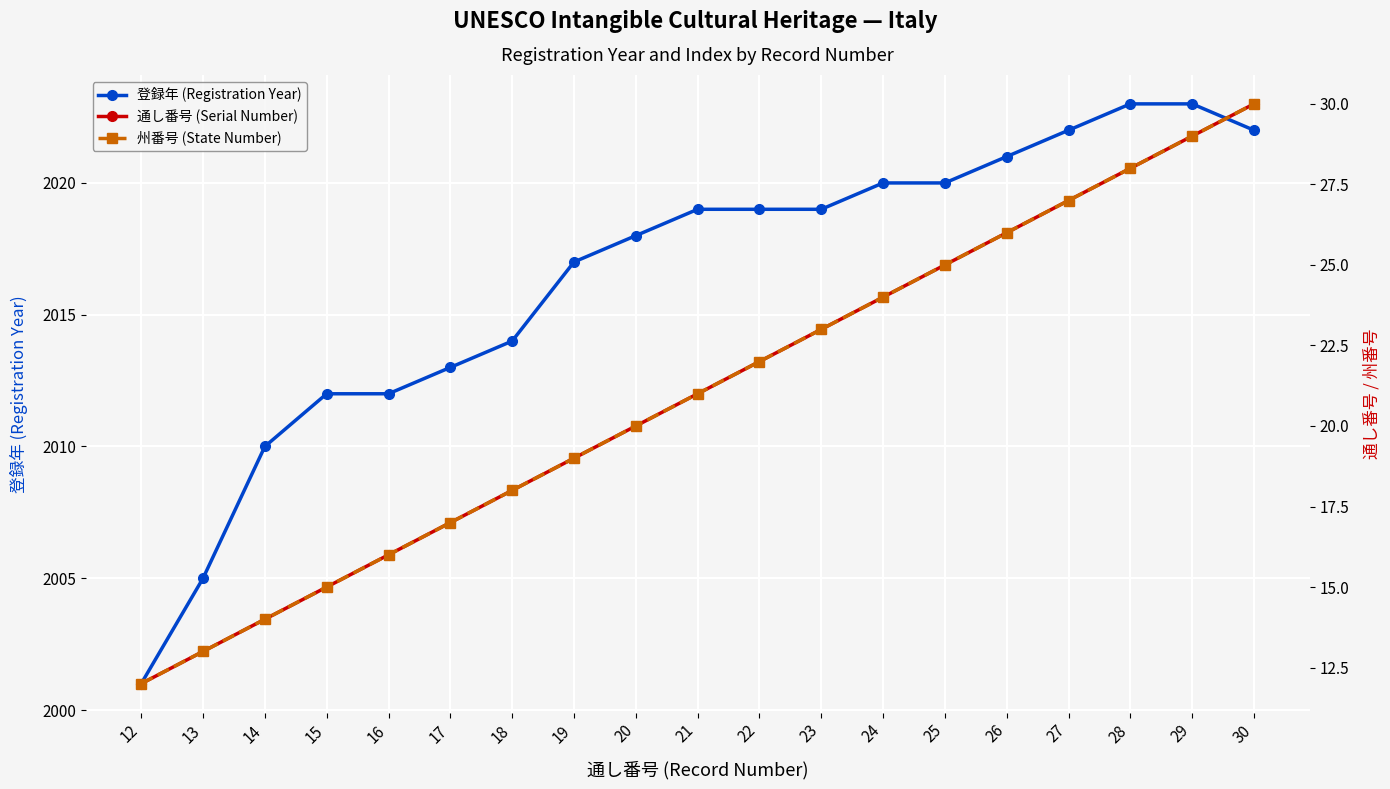

What is the spread (max minus min) of values at 23?

1996